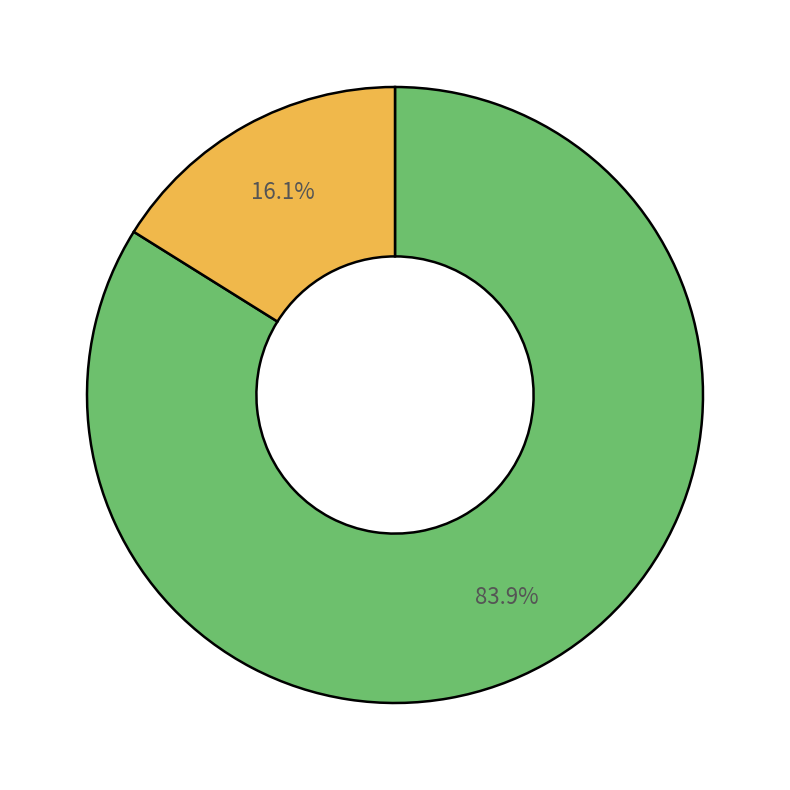

Count the number of slices in the pie.

2